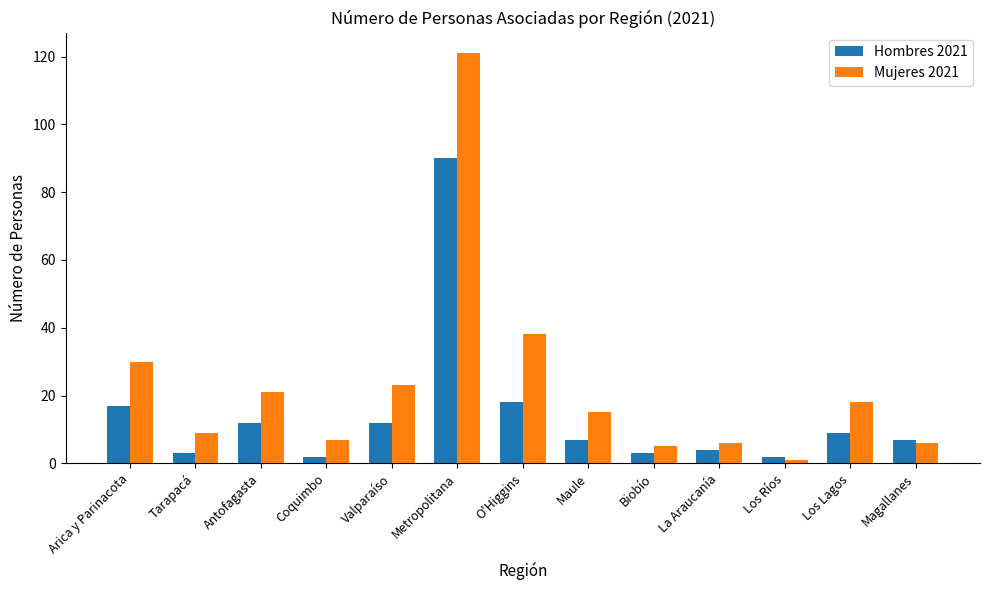

Rank the series by their maximum value, from highest to lowest.

Mujeres 2021, Hombres 2021